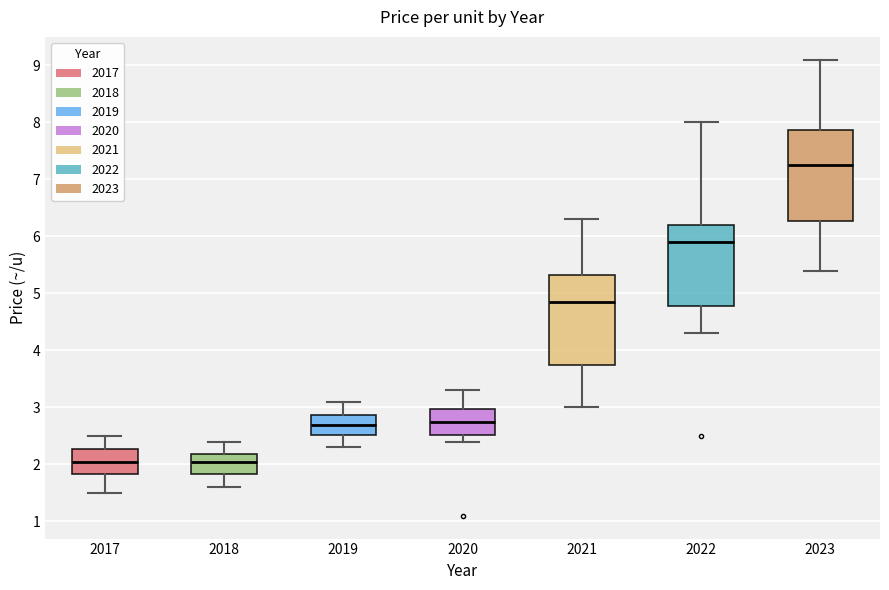

Where does the median line of the box at x = 2022 sit on the y-axis? The values are not printed on the chart, so give them approximately, as read against the axis.

5.9